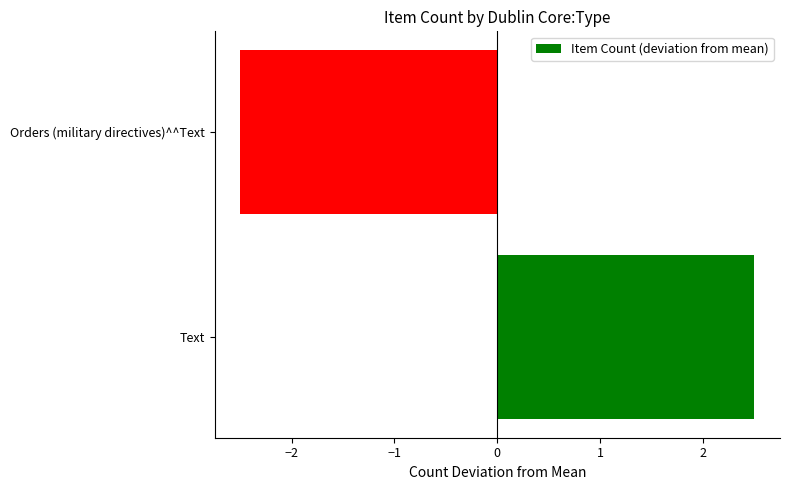

How many values are above zero?

1